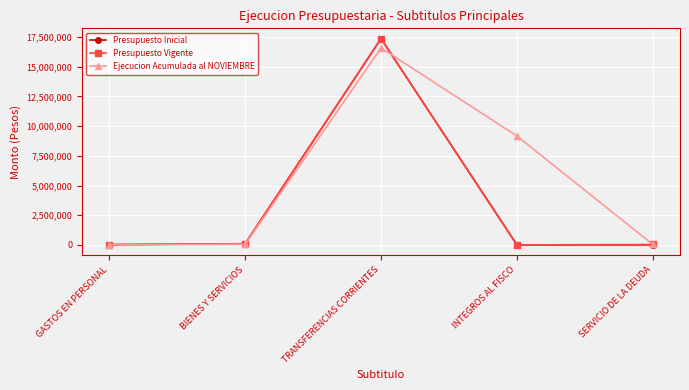

At which category does the chart reach its peak across all series?

TRANSFERENCIAS CORRIENTES